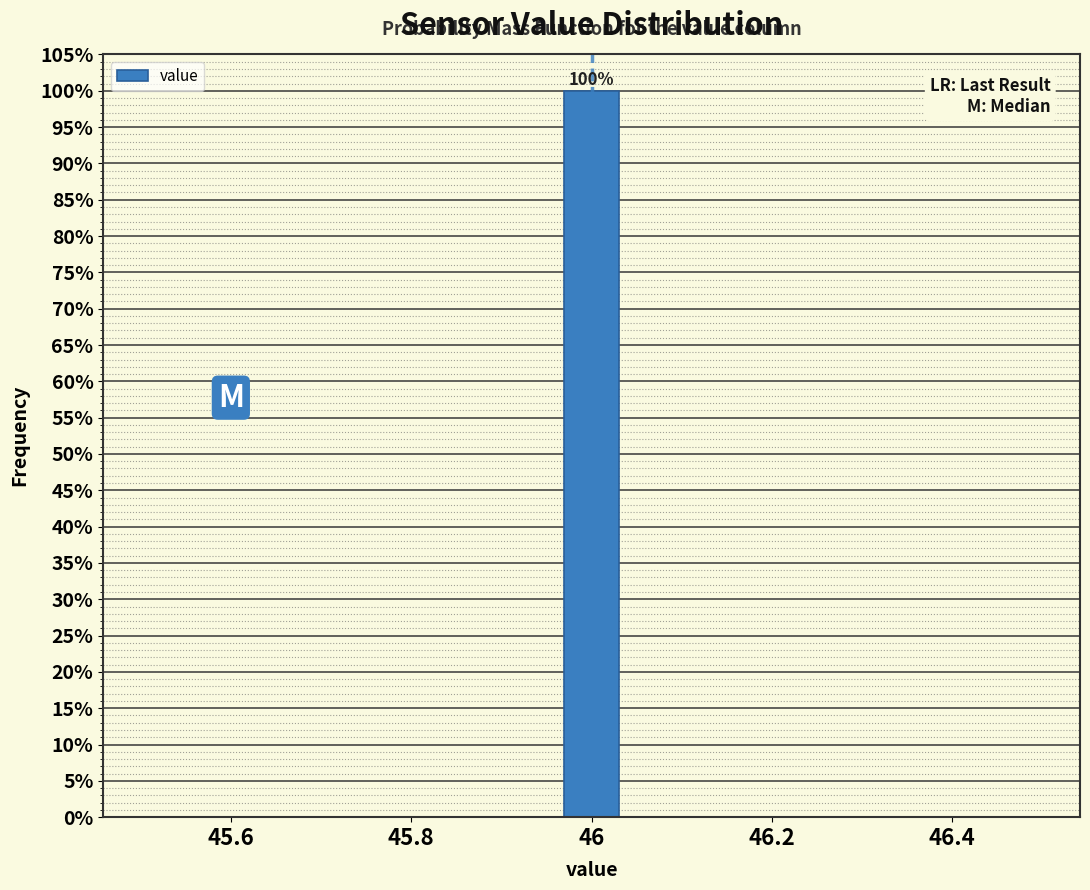

Around what value on the x-axis is the tallest bar? Give the approximate position of its centre, as read against the axis.

46.00